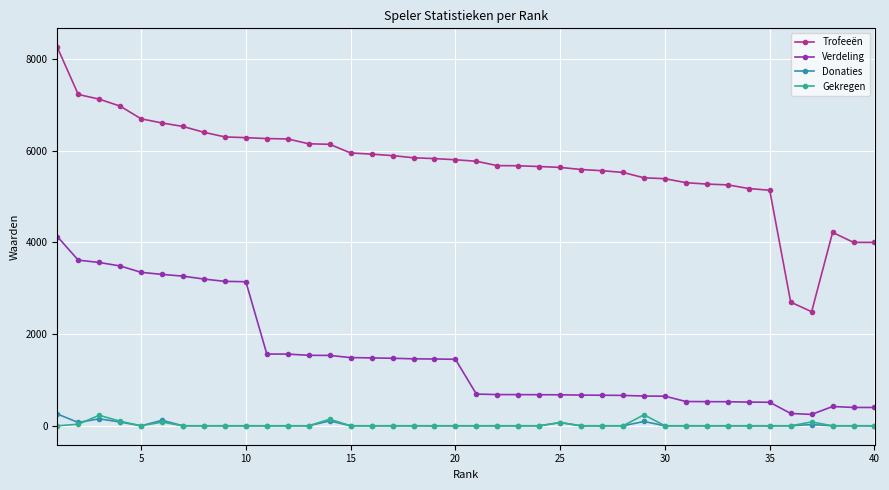

What is the maximum value for Trofeeën?

8258